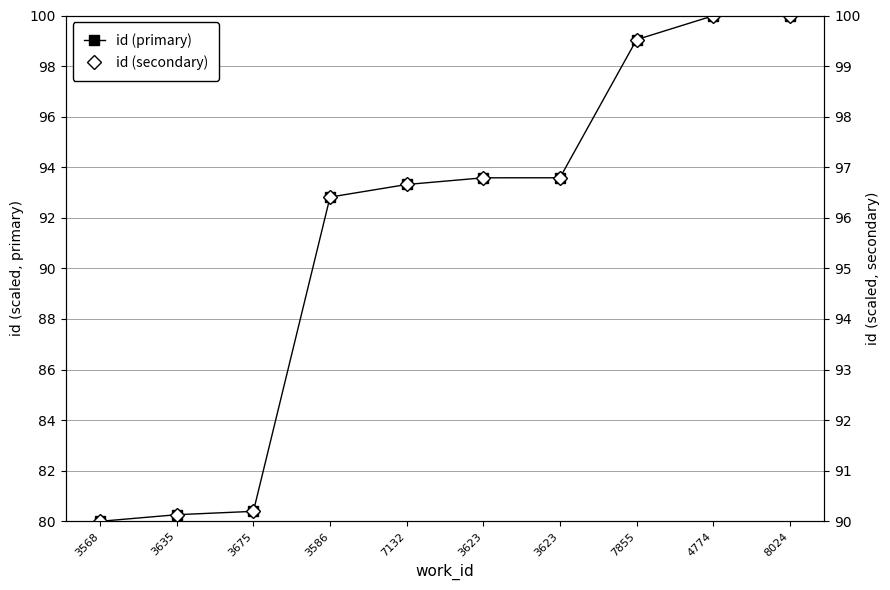

Is it true that id (secondary) equals 99.5 at 7855?

True